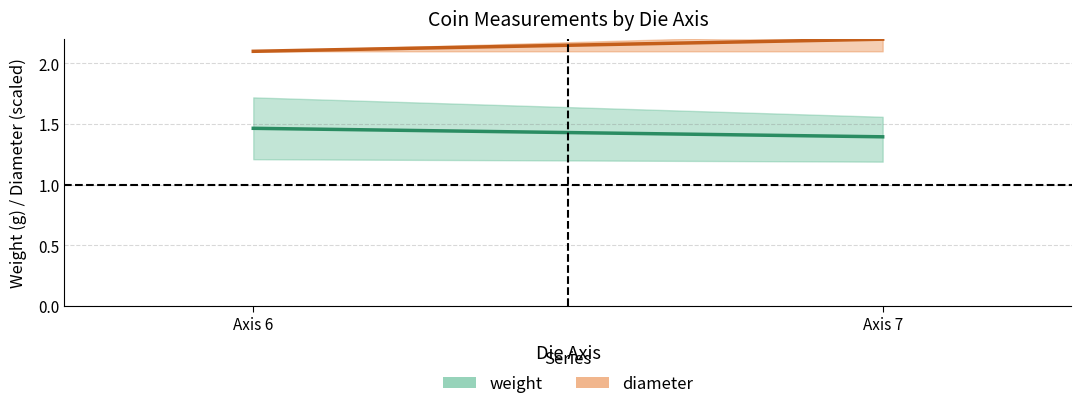

How many weight (mean) values are between 1 and 2?

2